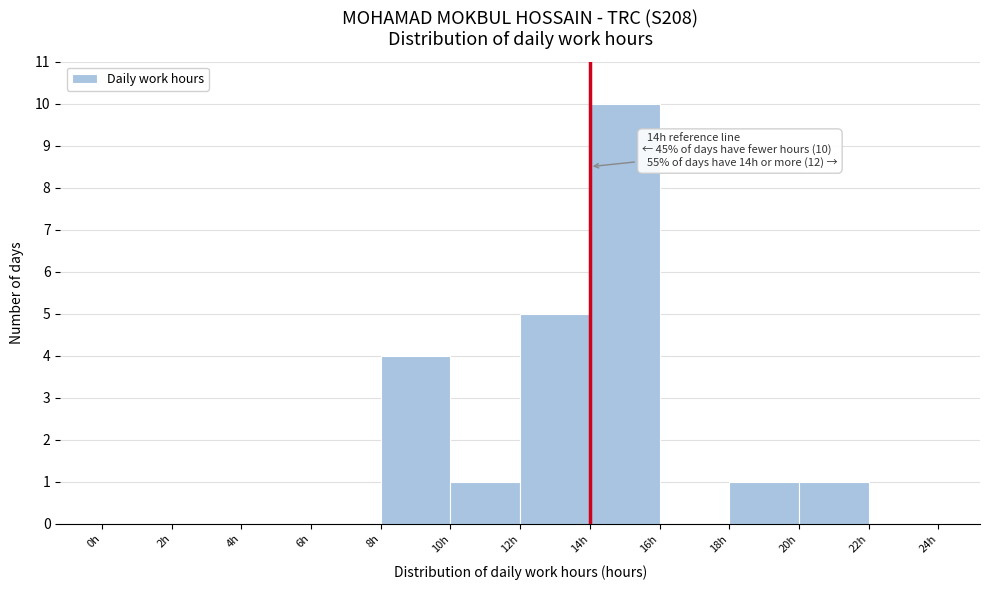

Which range on the x-axis has the tallest bar?

14 to 16